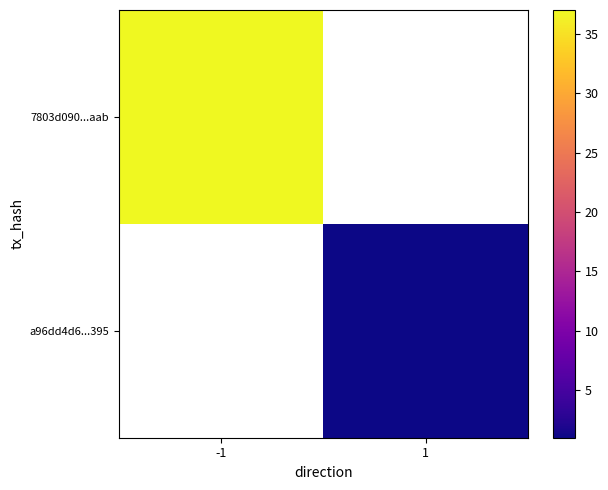

How many positive values does the 7803d090...aab series have?

1